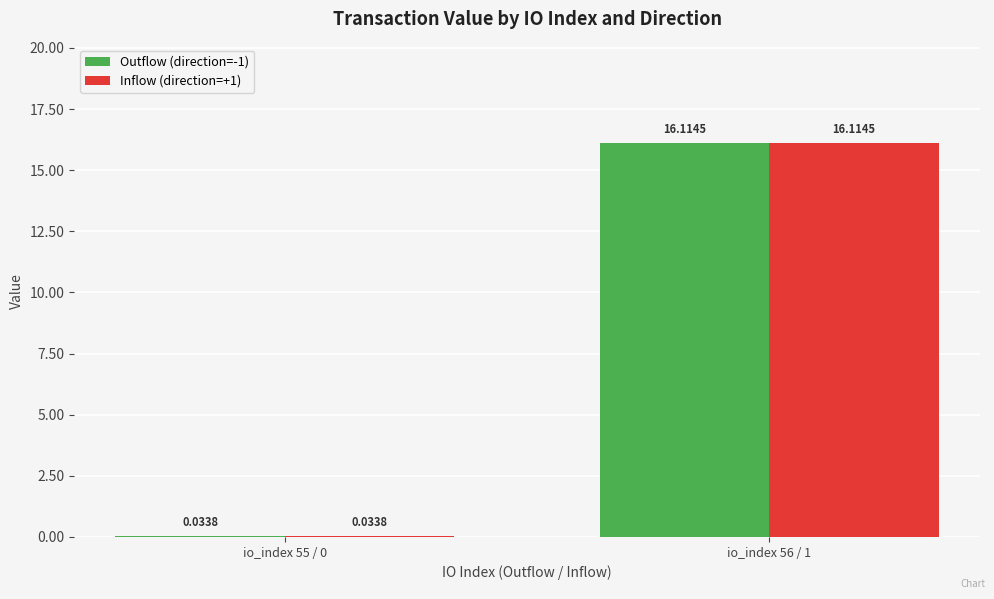

At which category is the sum across all series the highest?

io_index 56 / 1